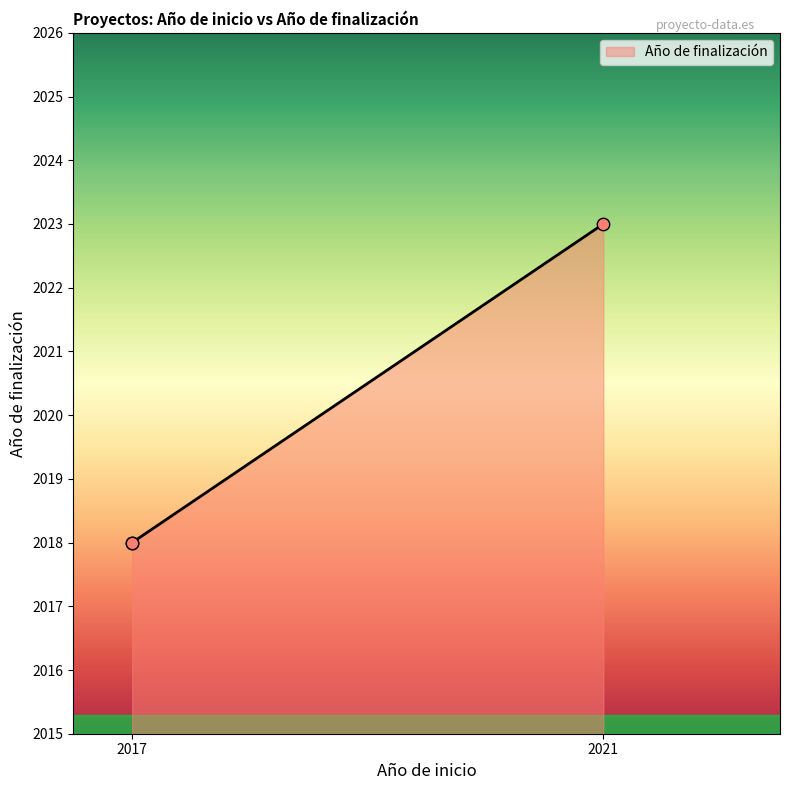

What is the difference between the maximum and minimum values?

5.0